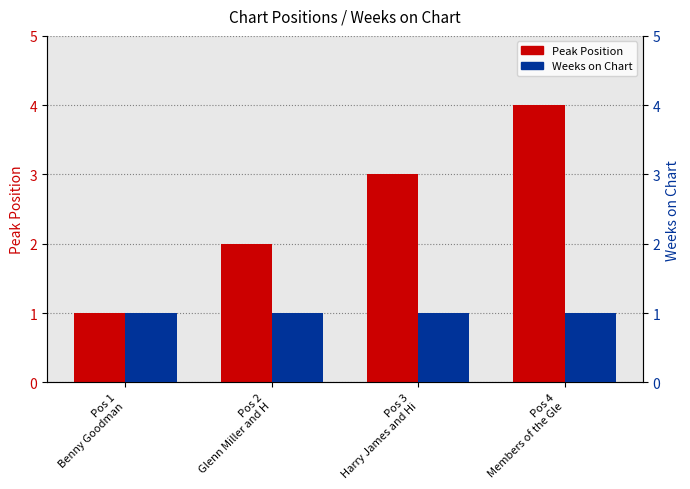

The value of Peak Position at Pos 1
Benny Goodman is 0. True or false?

False